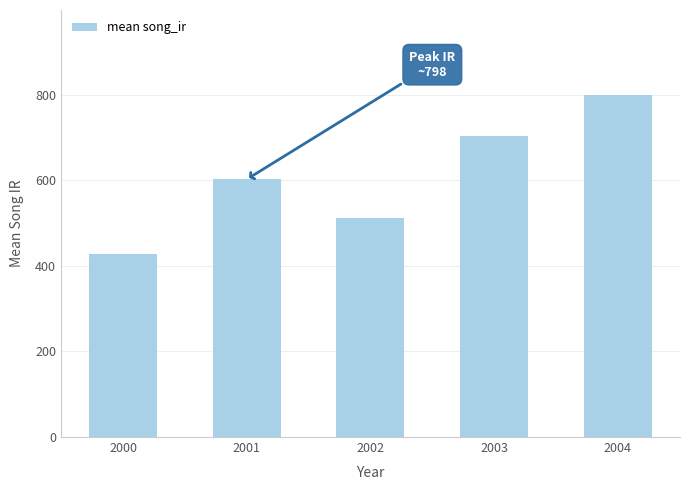

Between 2002 and 2004, which is larger?

2004